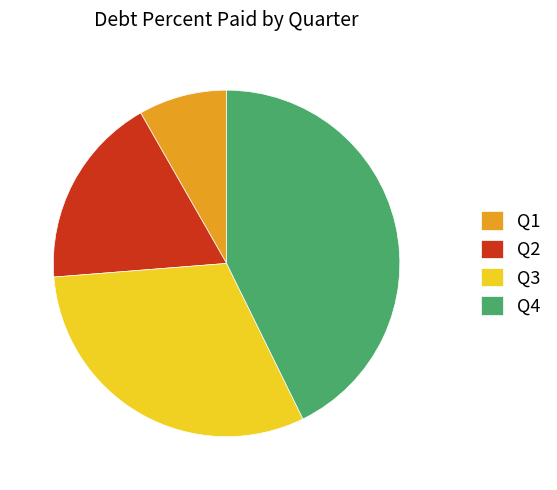

Count the number of slices in the pie.

4